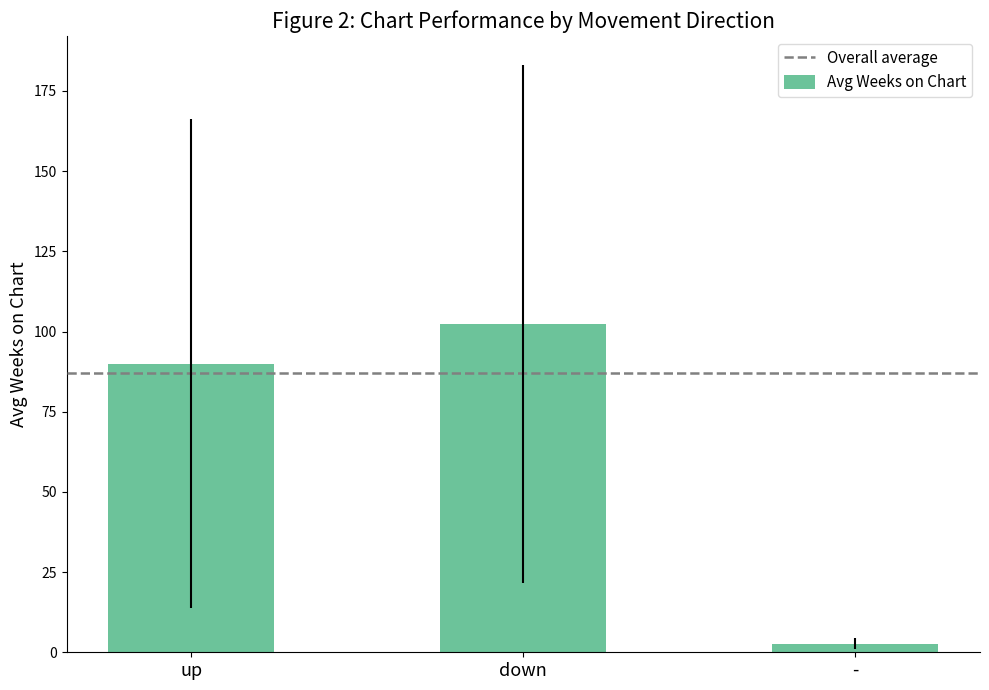

The value at up is 90.0. True or false?

True